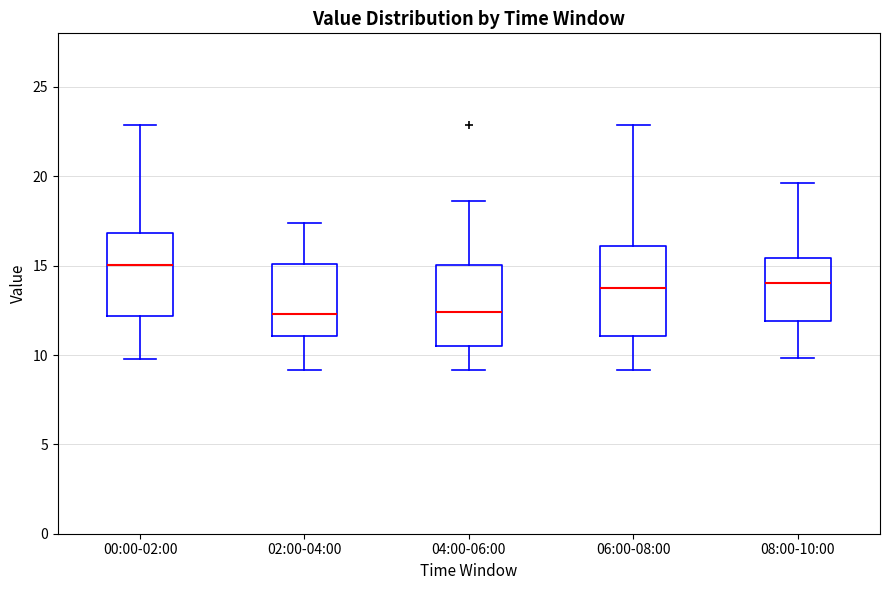

Where does the lower whisker of the box for 06:00-08:00 end on the y-axis? The values are not printed on the chart, so give them approximately, as read against the axis.

9.0